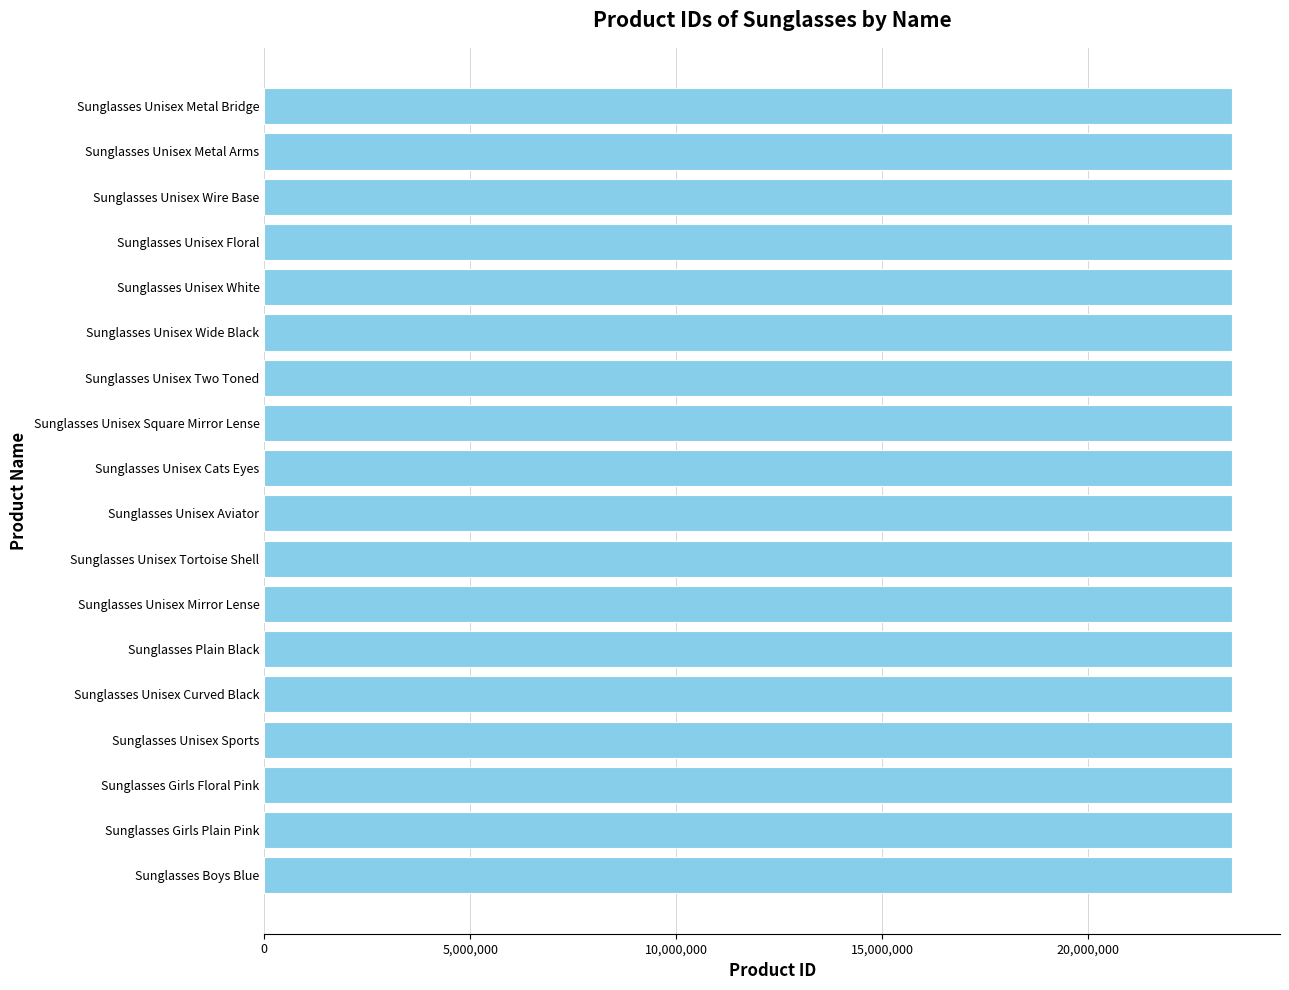

How many values are below 23489363?

9